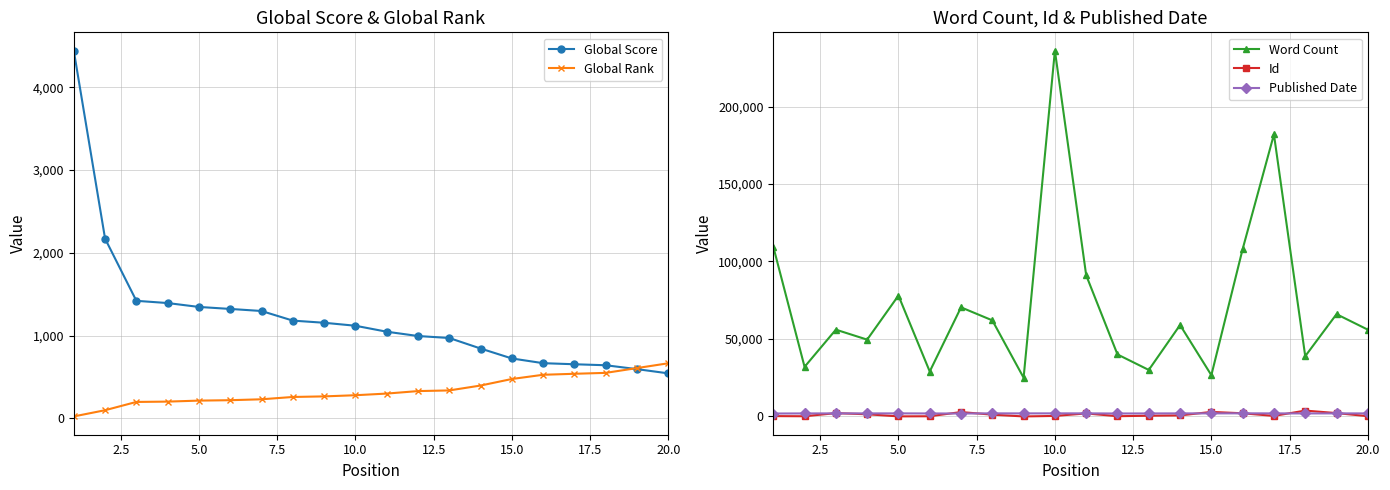

True or false: Published Date has more than 0 interior local peaks.

True